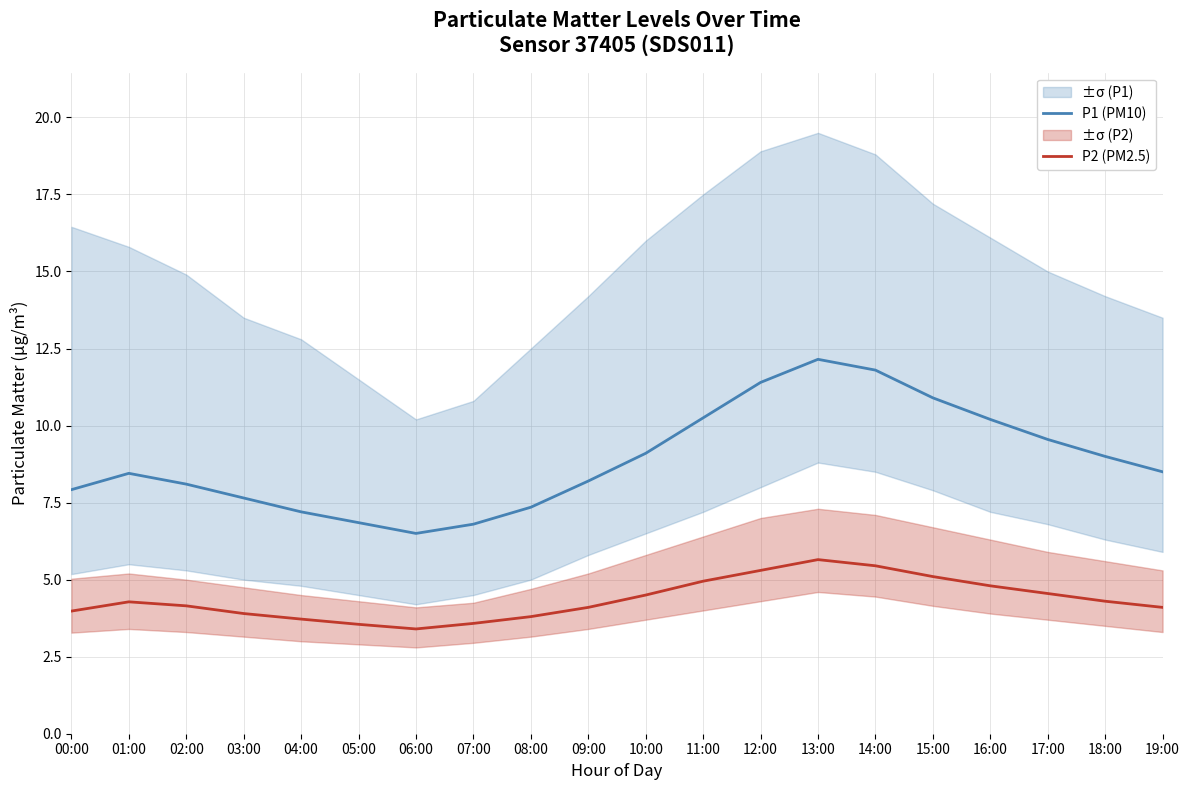

True or false: P2 (PM2.5) and P1 (PM10) intersect in this chart.

False